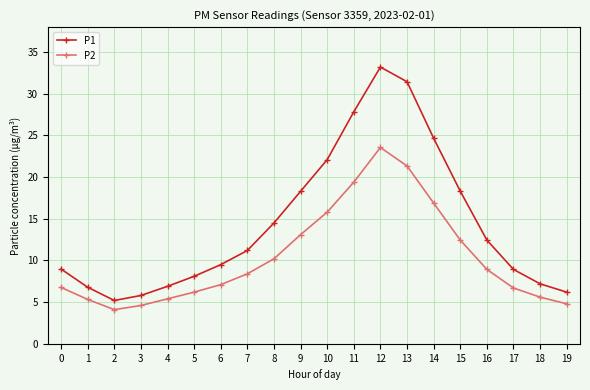

How many lines are shown in the chart?

2